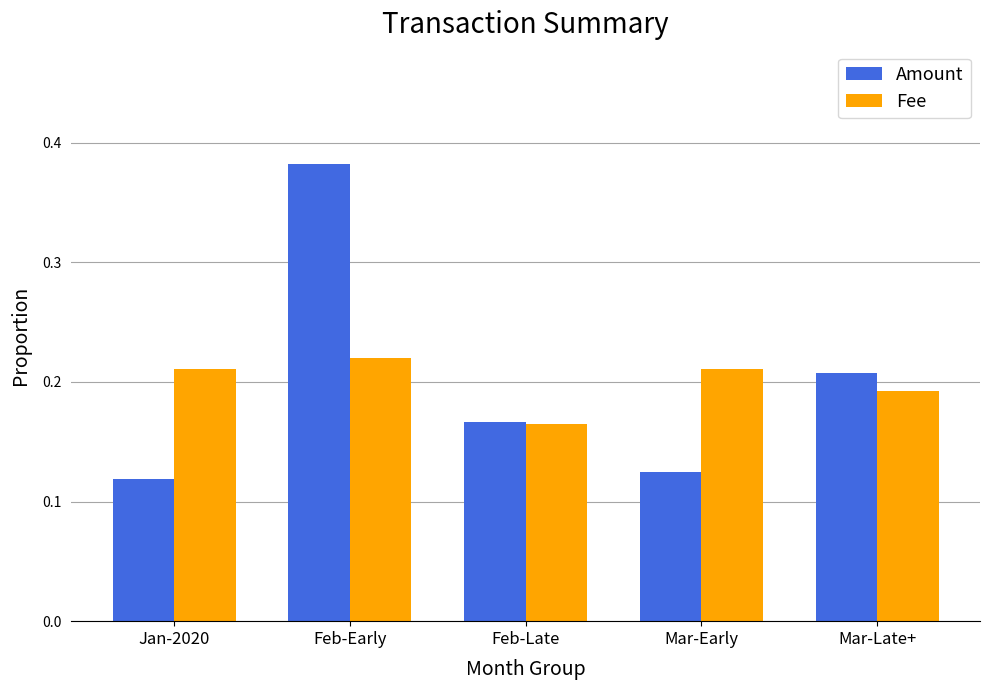

Which label corresponds to the smallest value in the chart?

Jan-2020